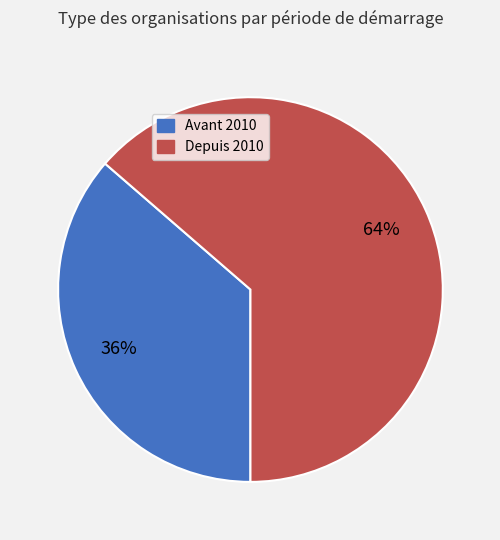

What is the smallest slice in the pie chart?

Avant 2010